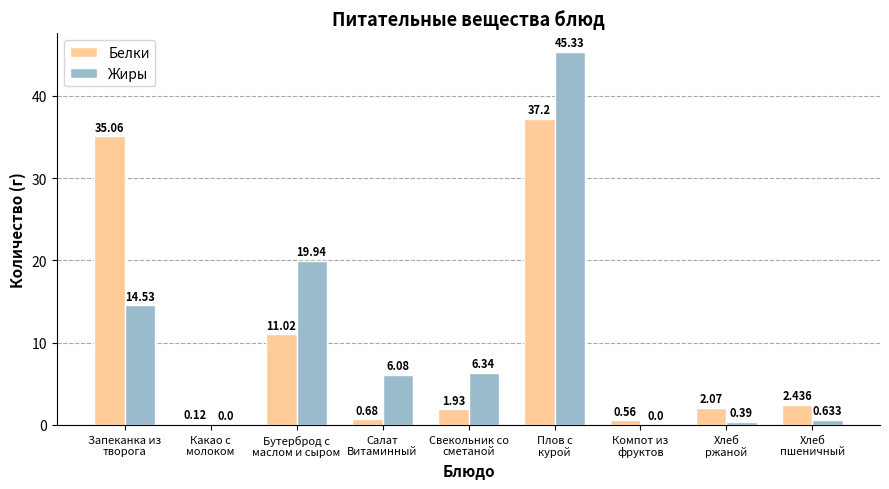

Which series has the largest total across all categories?

Жиры